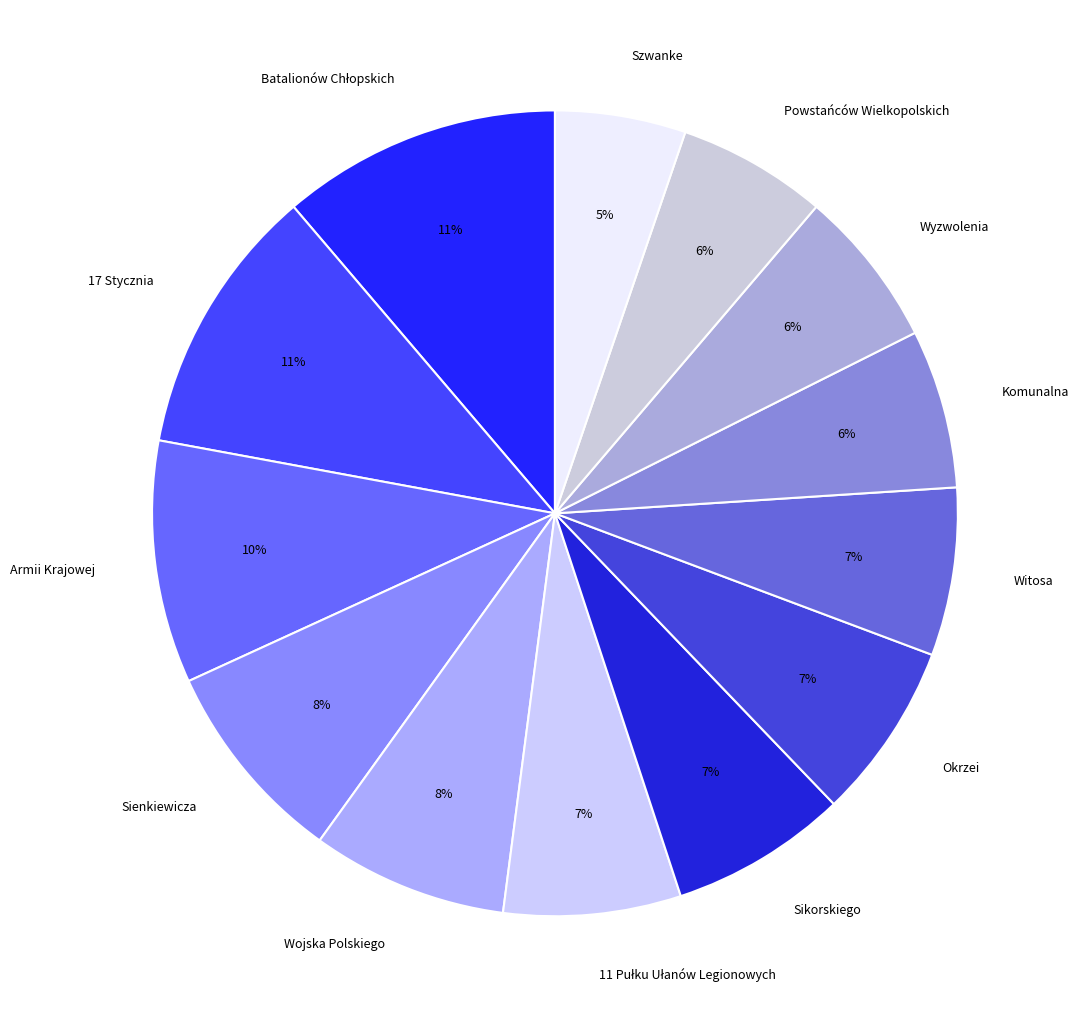

Does any single category account for the majority?

No